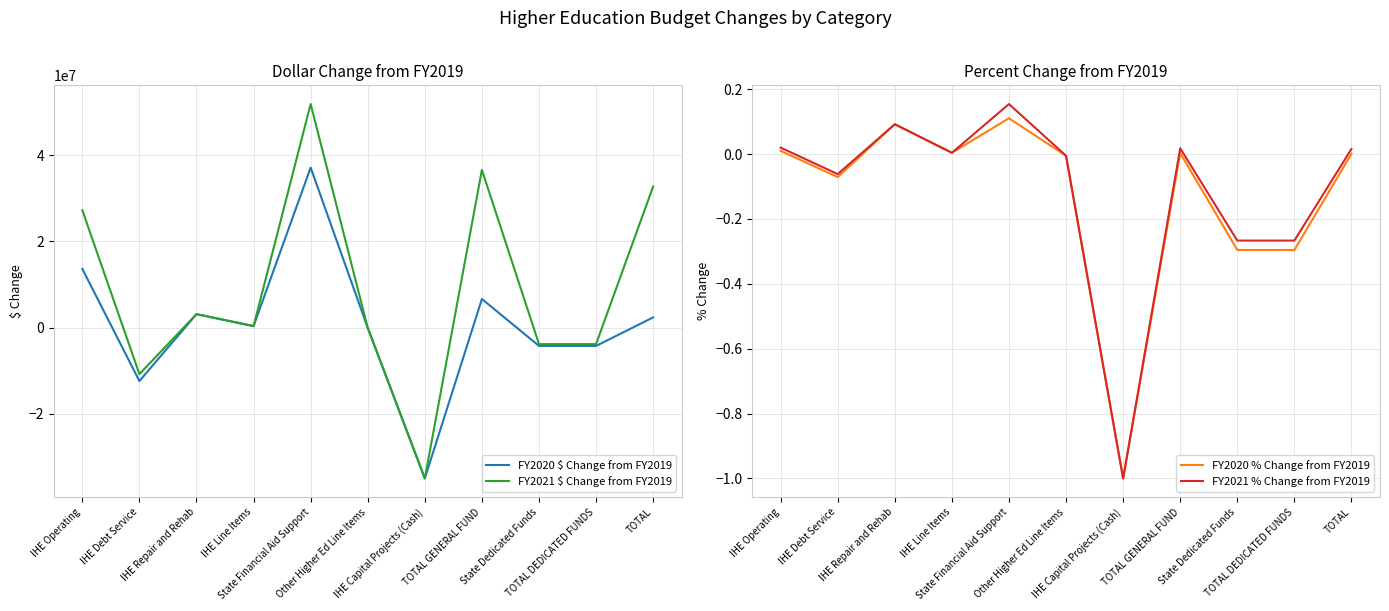

Reading left to right, what are all the values shown in this chart?

FY2020 $ Change from FY2019: 13600140.0	-12414421.0	3098383.0	326176.0	37084572.0	-77900.0	-35000000.0	6616950.0	-4271176.0	-4271176.0	2345774.0
FY2021 $ Change from FY2019: 27200610.0	-10813252.0	3098383.0	326176.0	51820043.0	-77900.0	-35000000.0	36554060.0	-3852186.0	-3852186.0	32701874.0
FY2020 % Change from FY2019: 0.0	-0.1	0.1	0.0	0.1	-0.0	-1.0	0.0	-0.3	-0.3	0.0
FY2021 % Change from FY2019: 0.0	-0.1	0.1	0.0	0.2	-0.0	-1.0	0.0	-0.3	-0.3	0.0